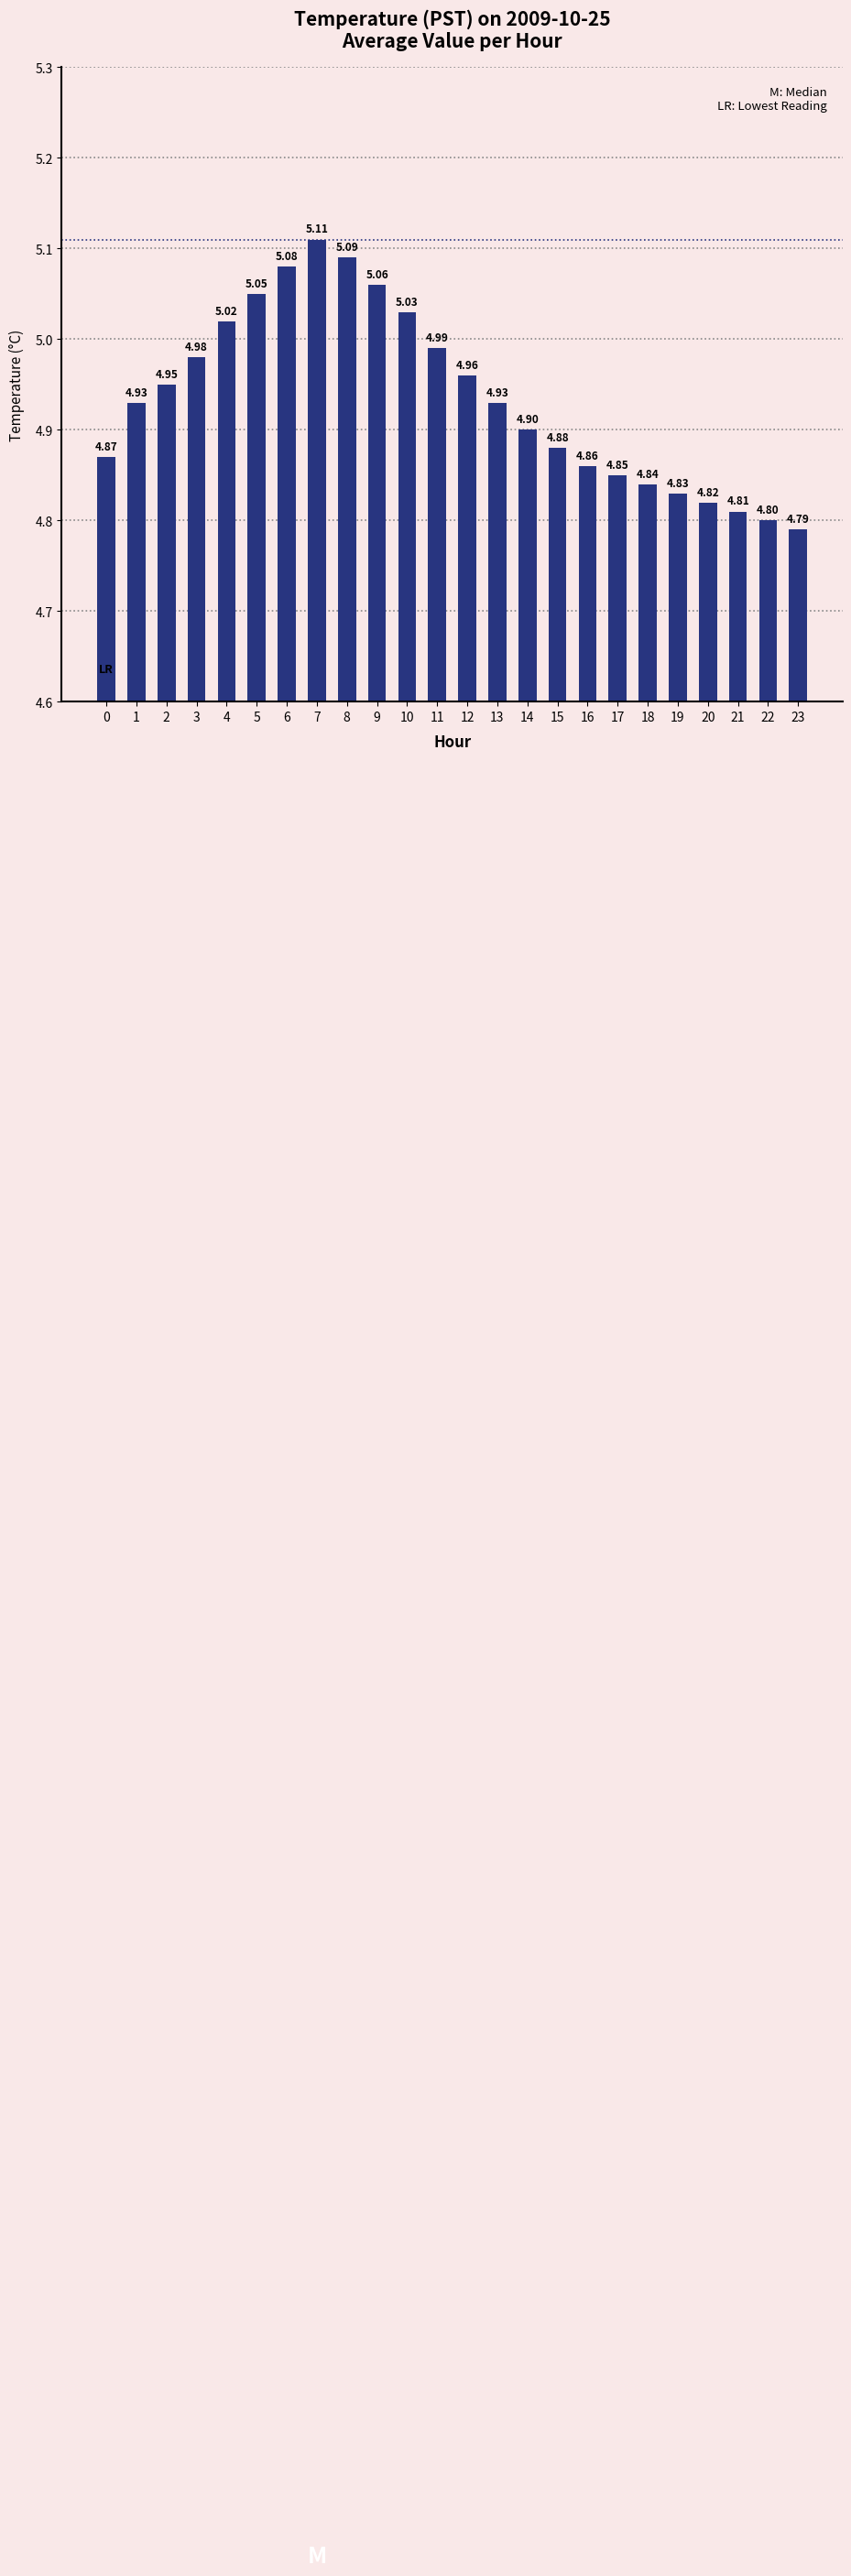

At which category does the chart reach its peak across all series?

7